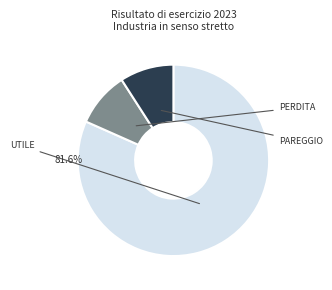

Does any single category account for the majority?

Yes